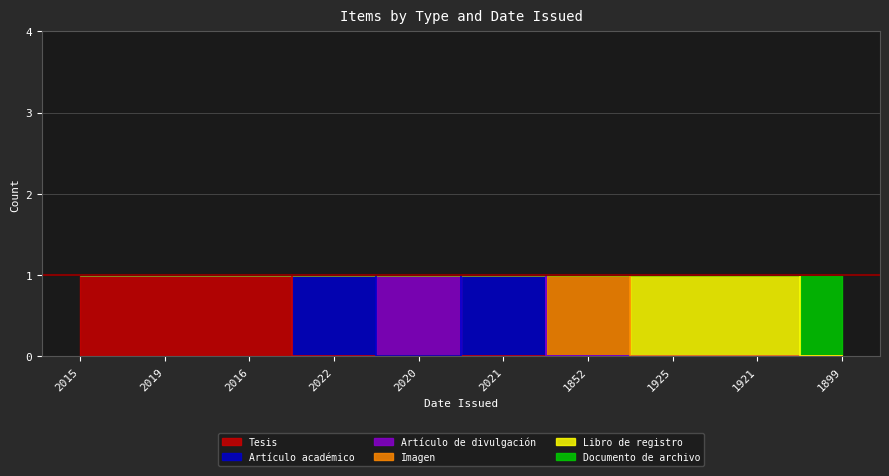

What are all the series names shown in the legend?

Tesis, Artículo académico, Artículo de divulgación, Imagen, Libro de registro, Documento de archivo